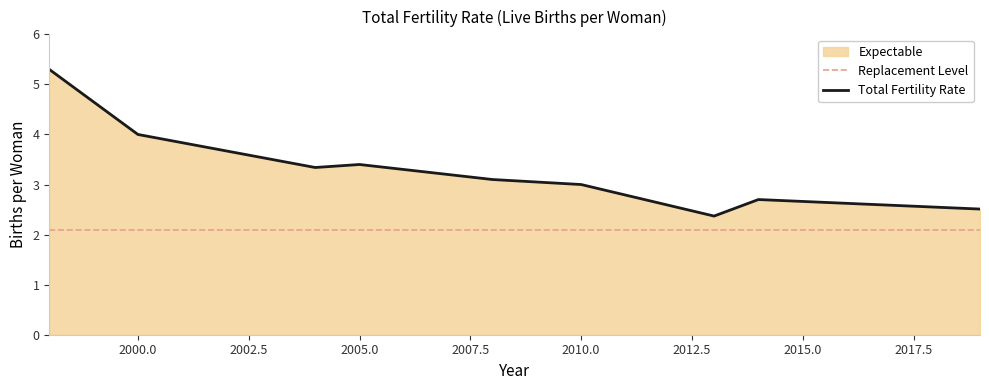

What is the ratio of the value at 2010 to the value at 2008?

1.0